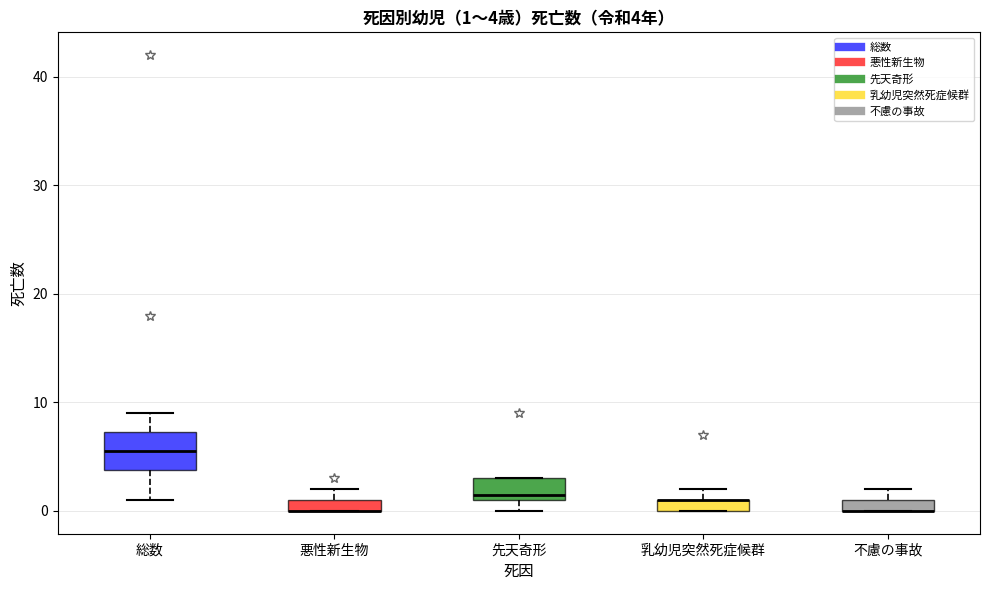

Comparing the boxes themselves (not the whiskers), which one is the tallest?

総数